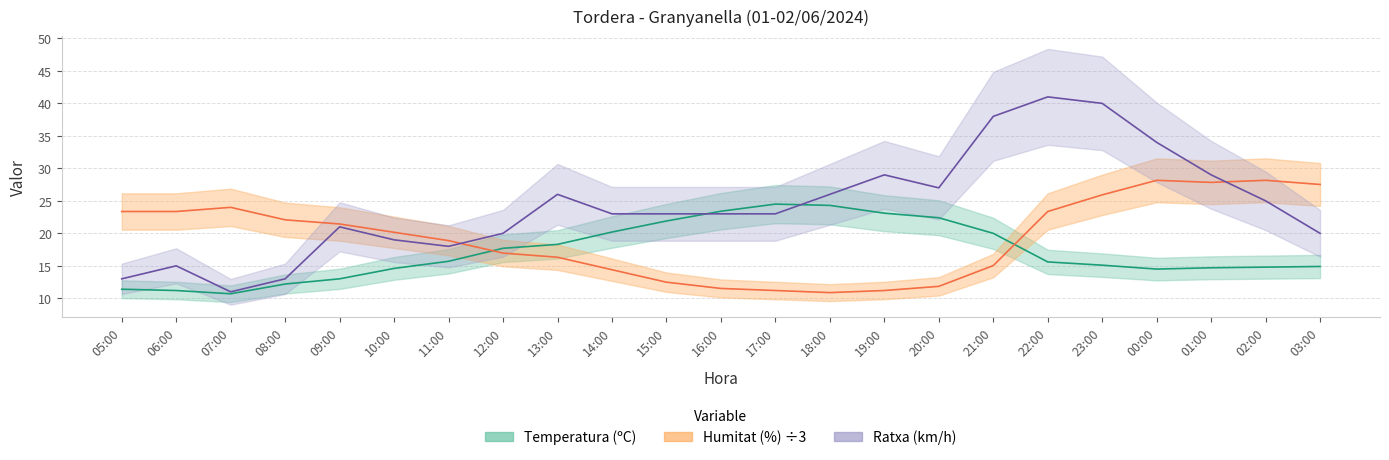

What position from the right is 16:00?

12